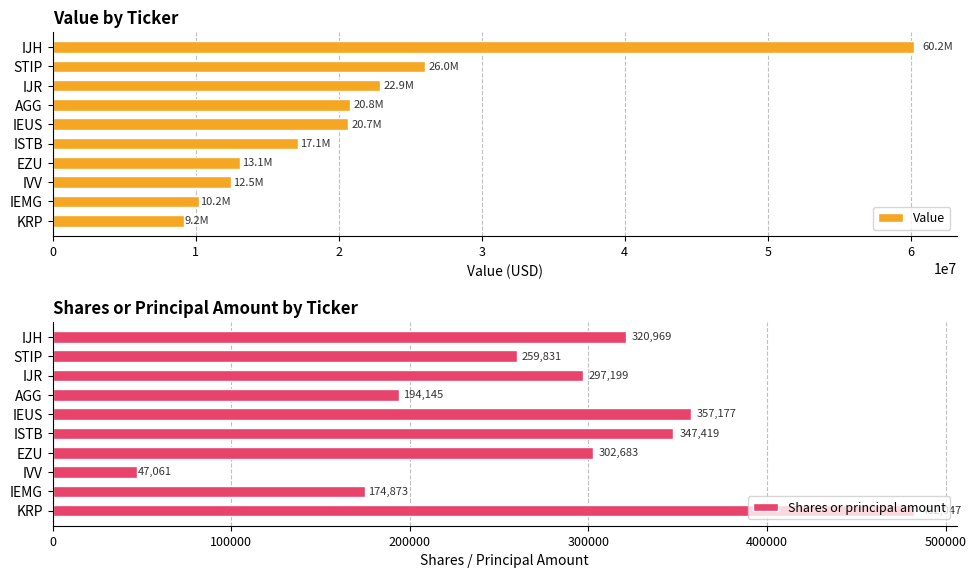

How many values in the Shares or principal amount series are below 302683?

5